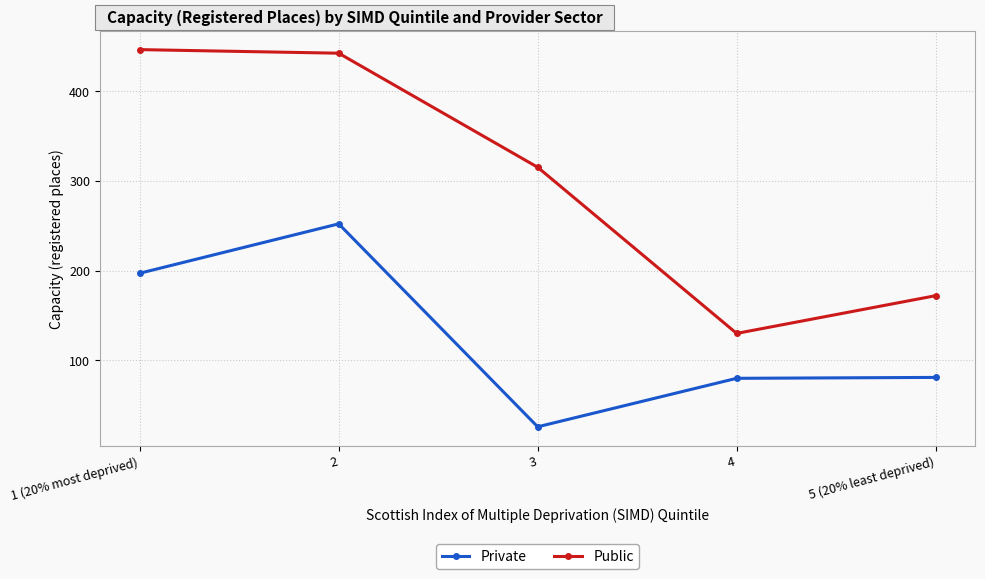

At which label does Public first exceed 315?

1 (20% most deprived)